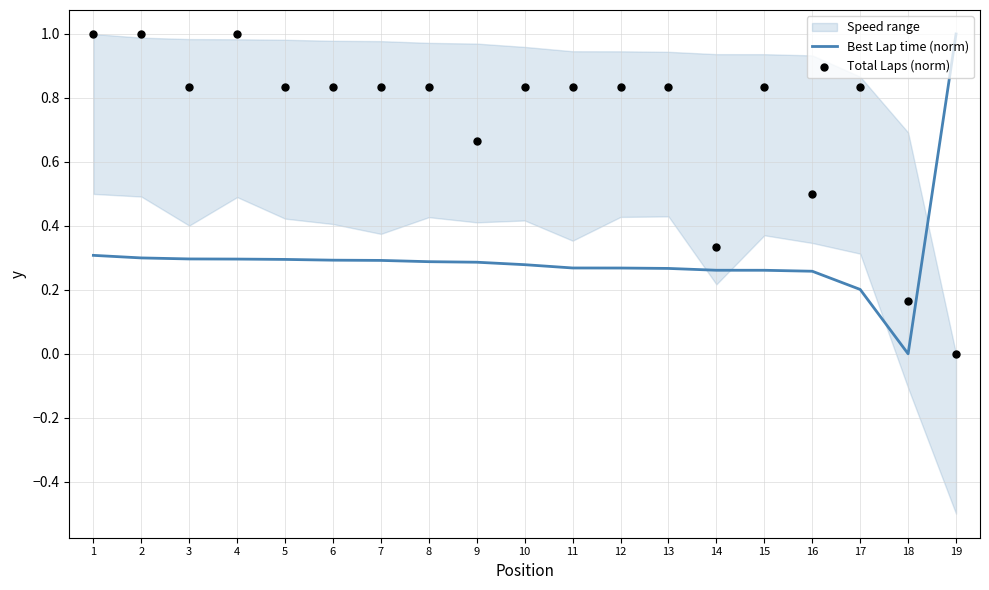

What is the total value across all series at 6?

1.1